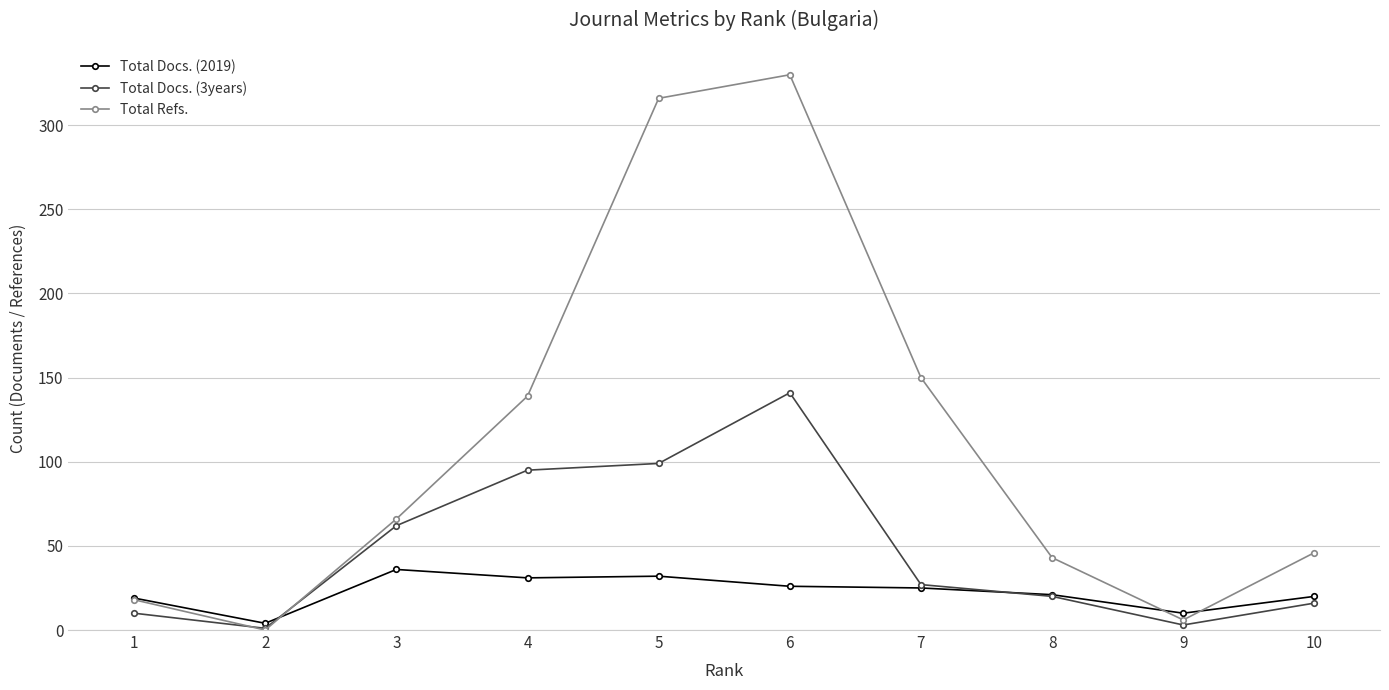

What is the approximate value of Total Docs. (2019) at 6, to the nearest 10?

30